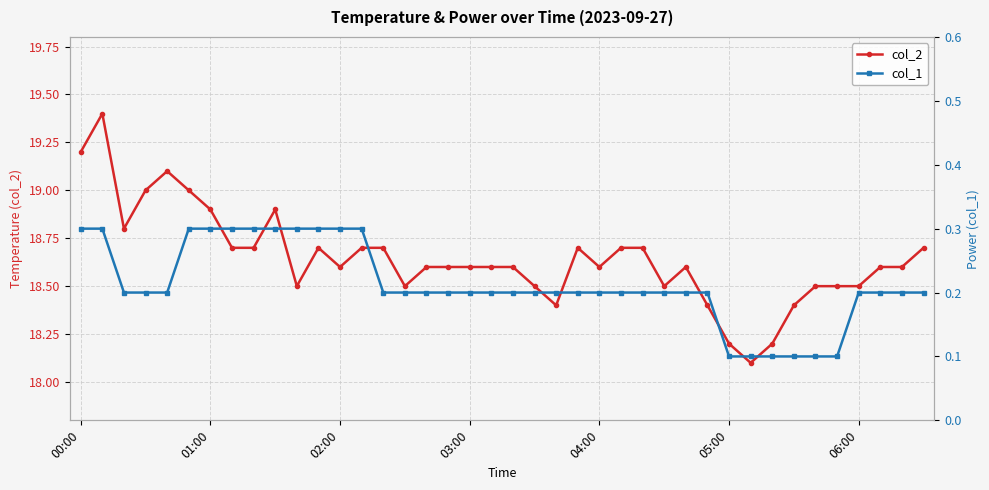

In col_2, how many points are higher than both neighbors (excluding endpoints)?

6